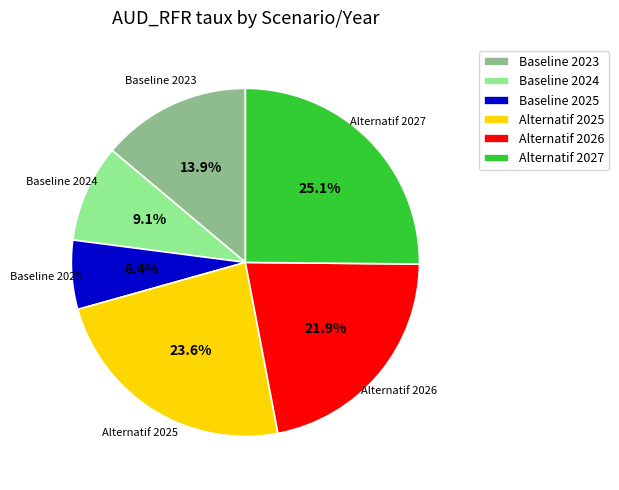

Does Baseline 2024 represent more than half of the total?

No